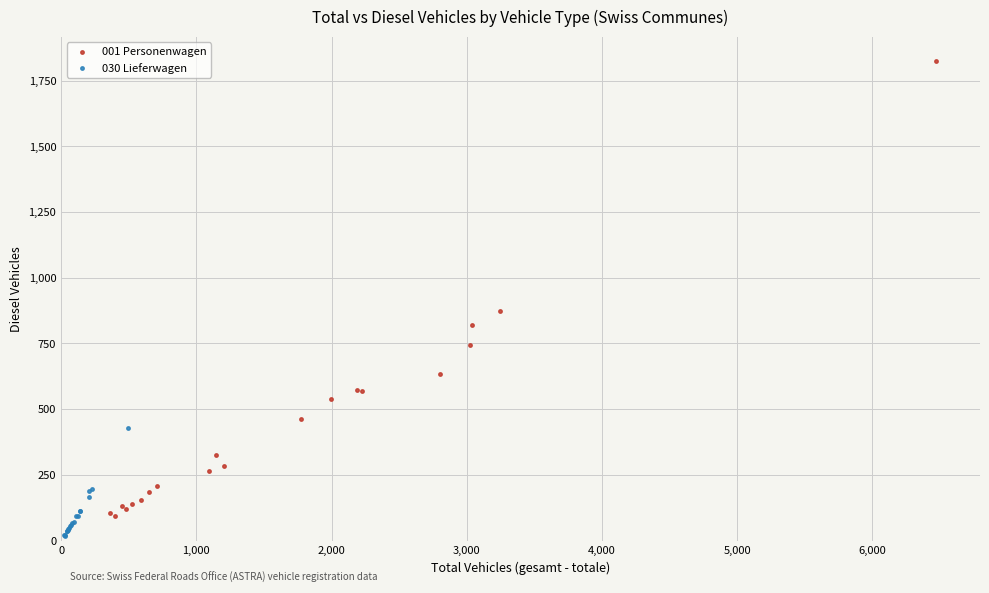

Which series reaches the minimum Y coordinate?

030 Lieferwagen